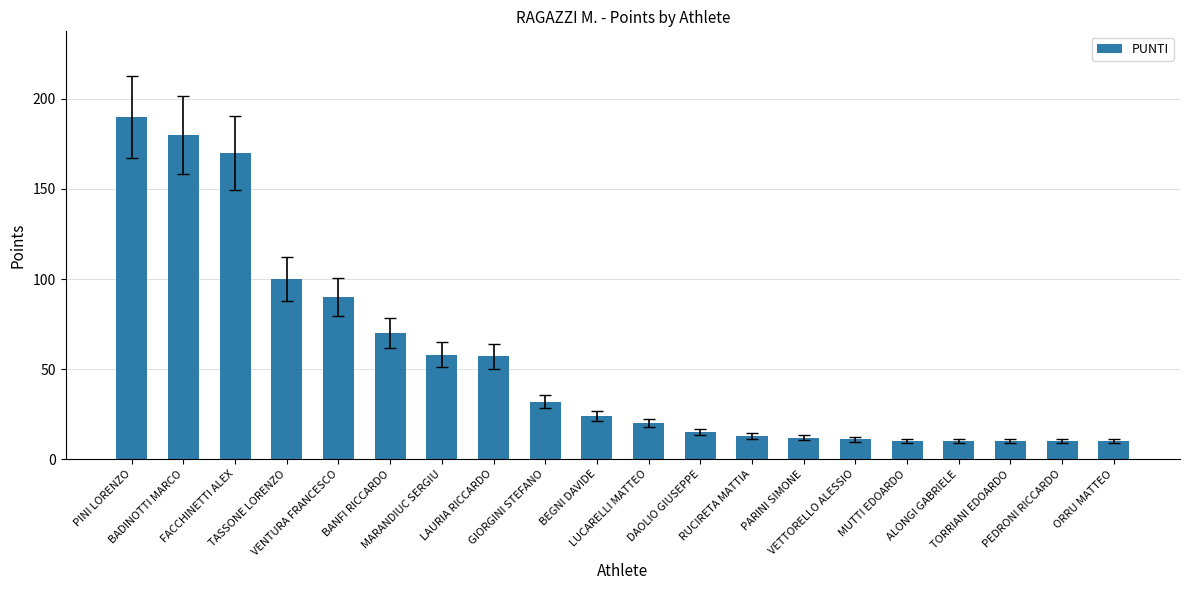

What is the value of the 2nd bar from the left?

180